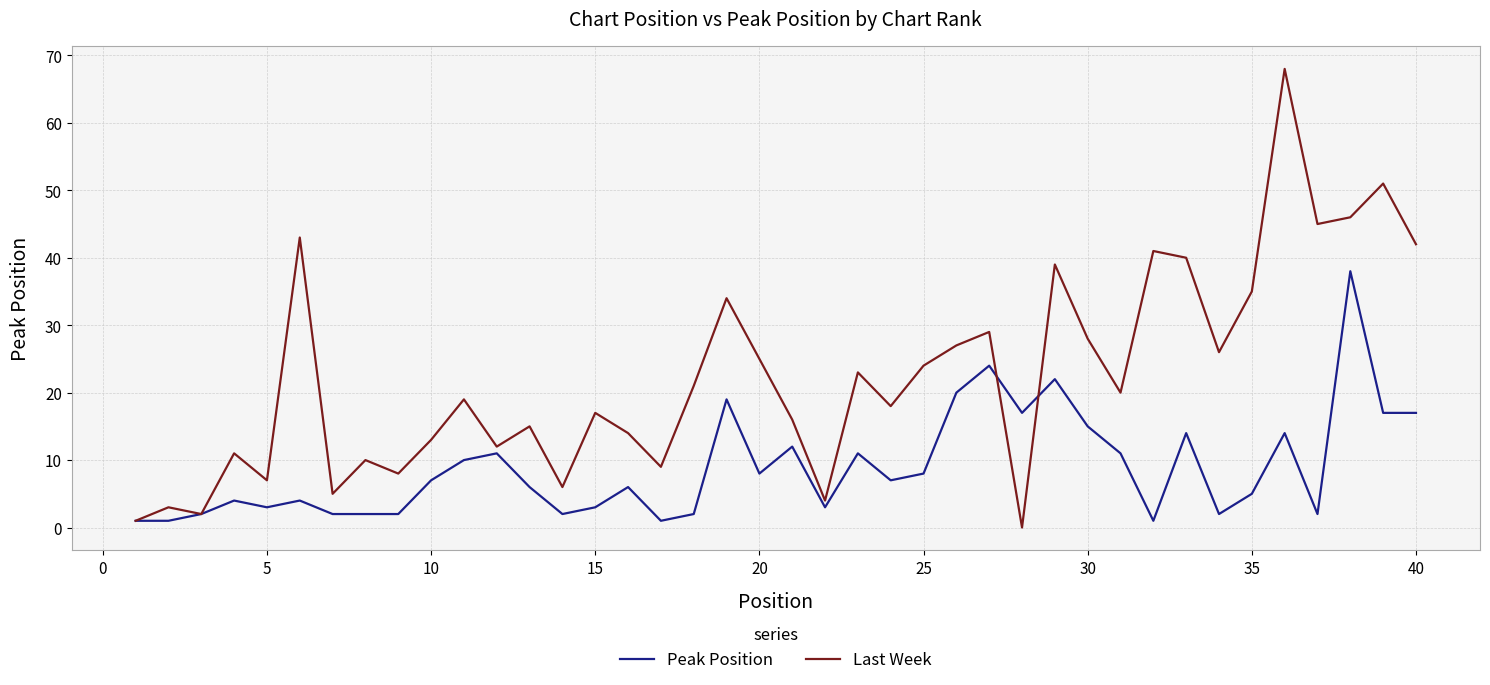

Which series has the largest total across all categories?

Last Week